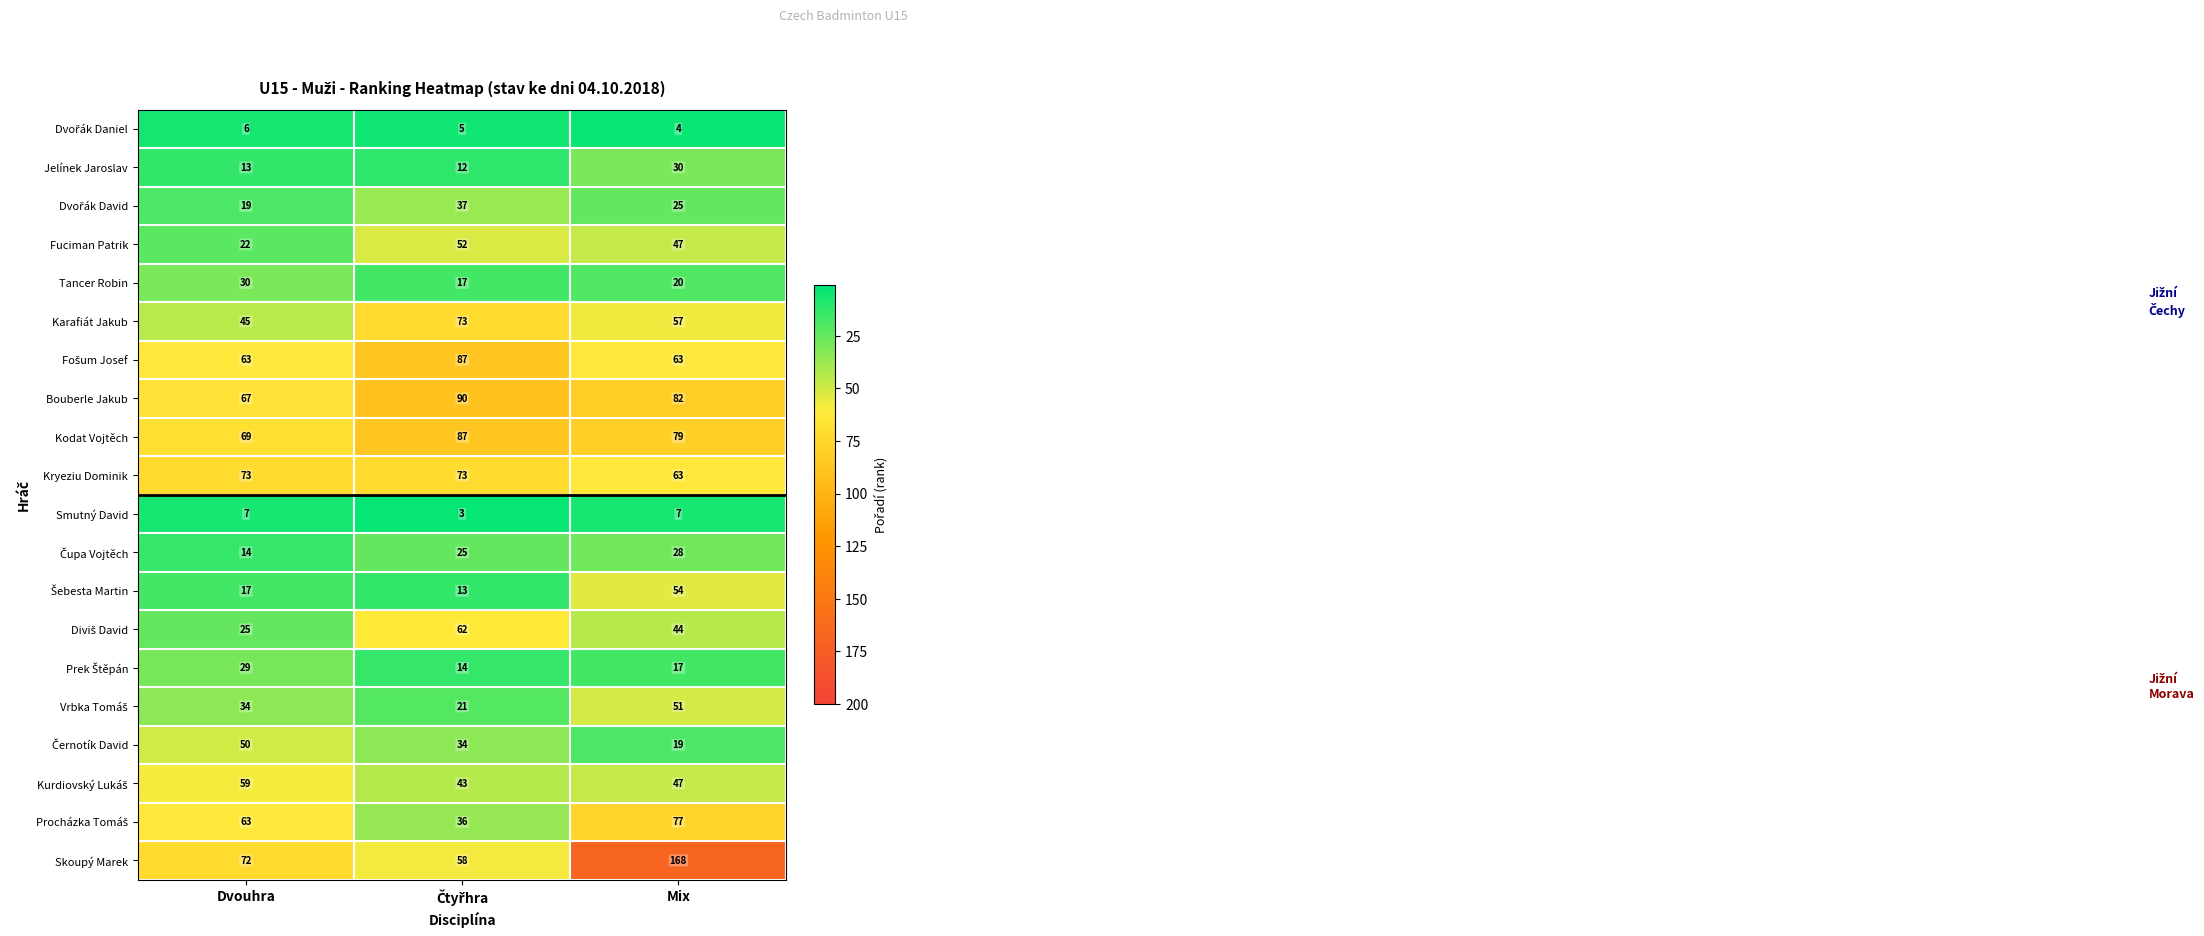

Count the Tancer Robin values in the range 17 to 30.

3